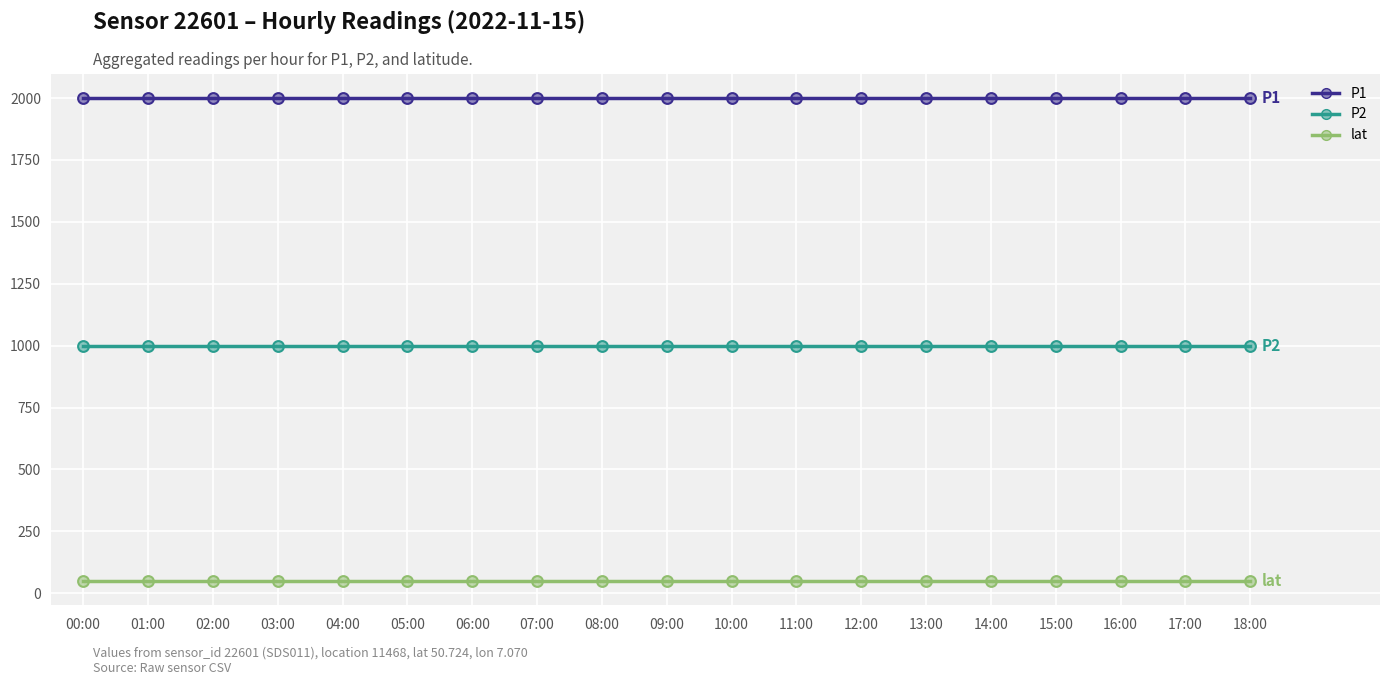

What is the difference between the highest and lowest values at 17:00?

1949.2